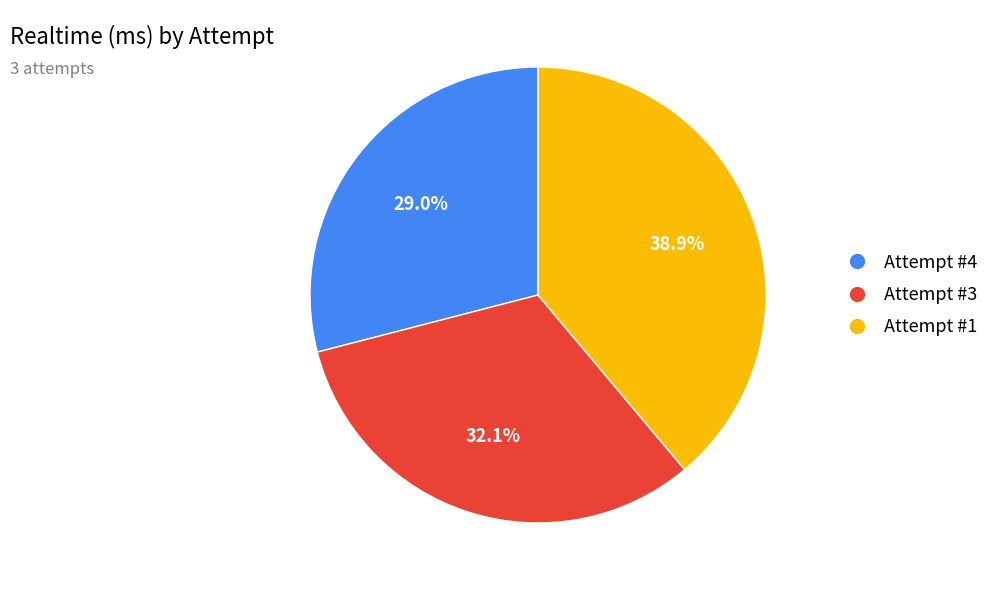

Which category has the smallest portion of the pie?

Attempt #4